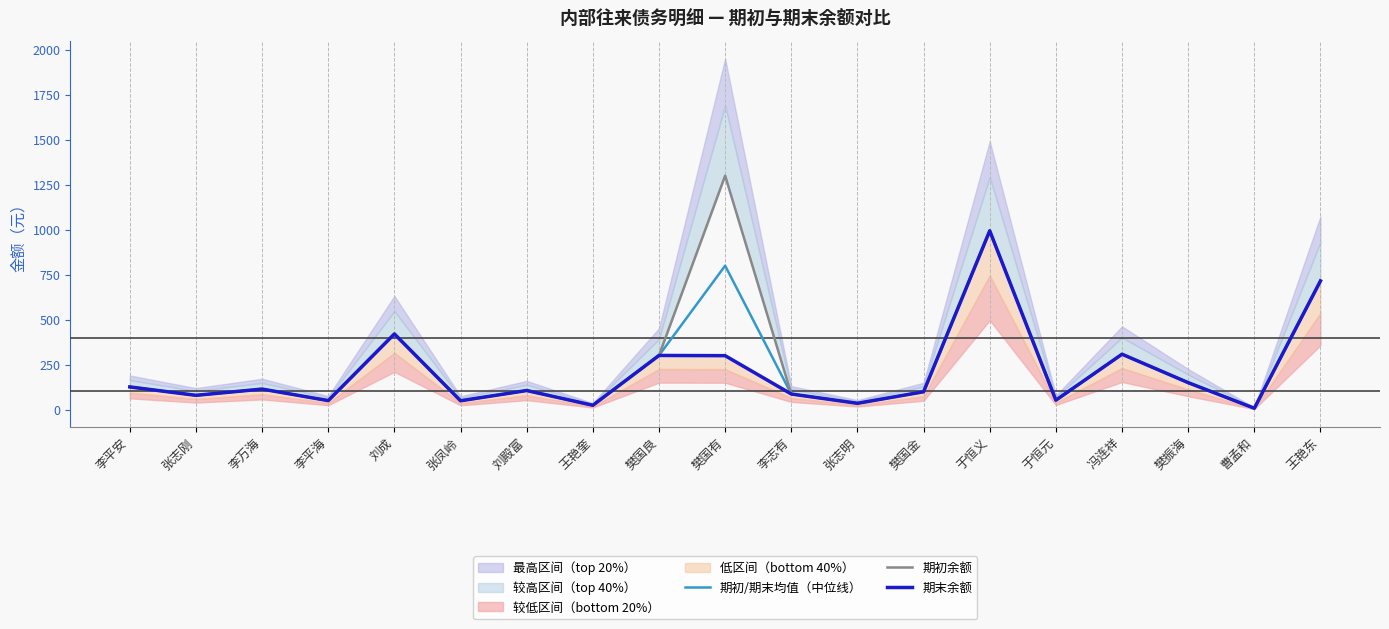

True or false: 期初/期末均值（中位线） has a value of 50.0 at 张凤岭.

True